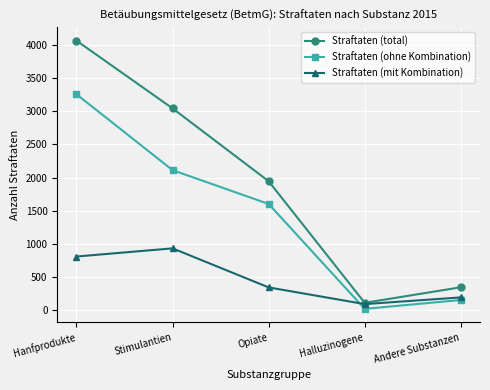

Is this an area chart (filled region under the line)?

No